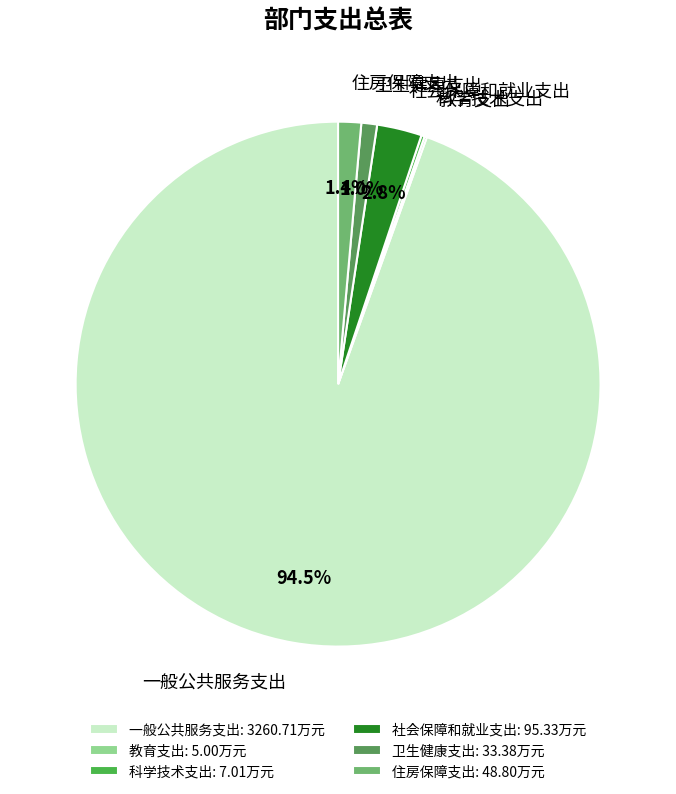

What percentage is NOT represented by 社会保障和就业支出?

97.2%